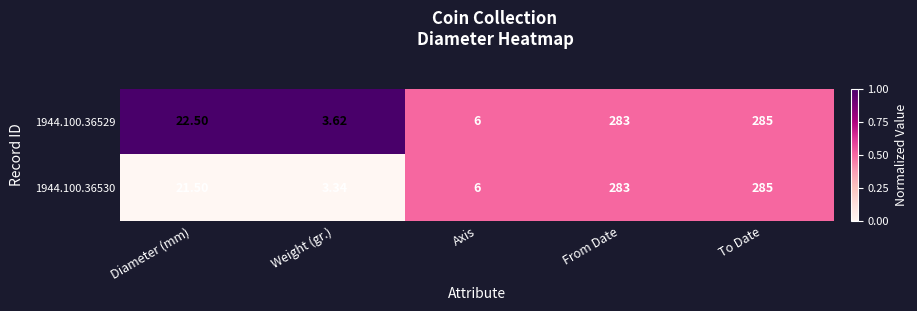

Where does the 1944.100.36530 series first go above 21?

Diameter (mm)